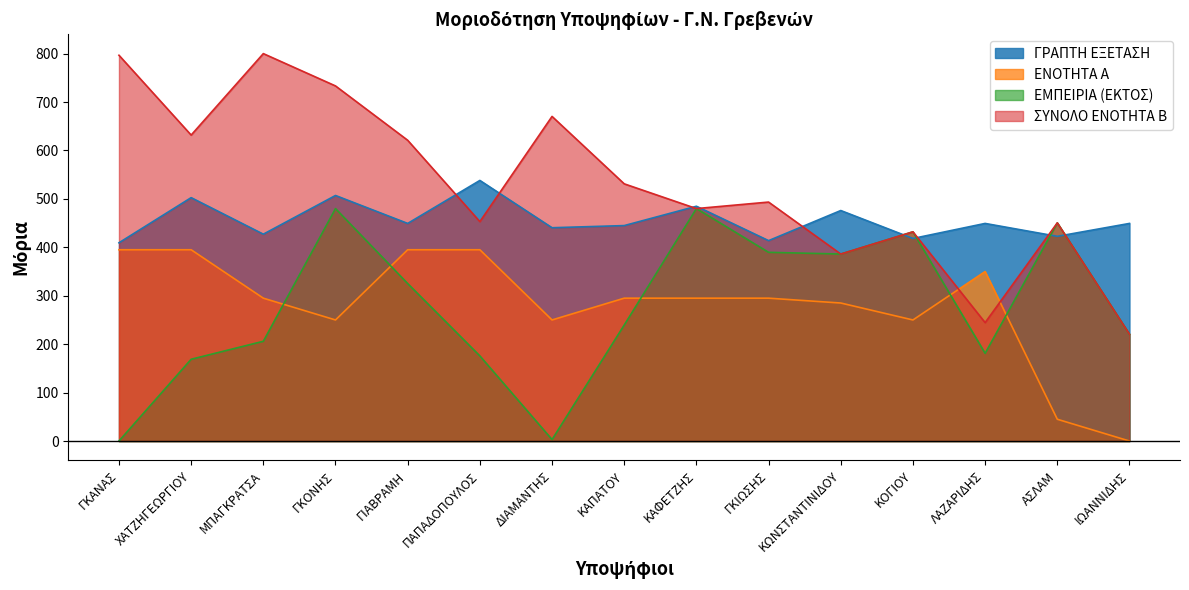

What is the label of the 4th point from the left?

ΓΚΟΝΗΣ